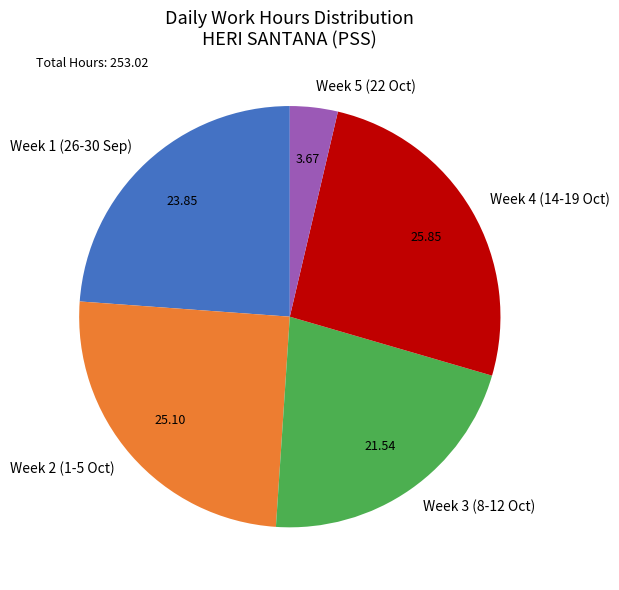

Does Week 4 (14-19 Oct) account for over 50% of the chart?

No